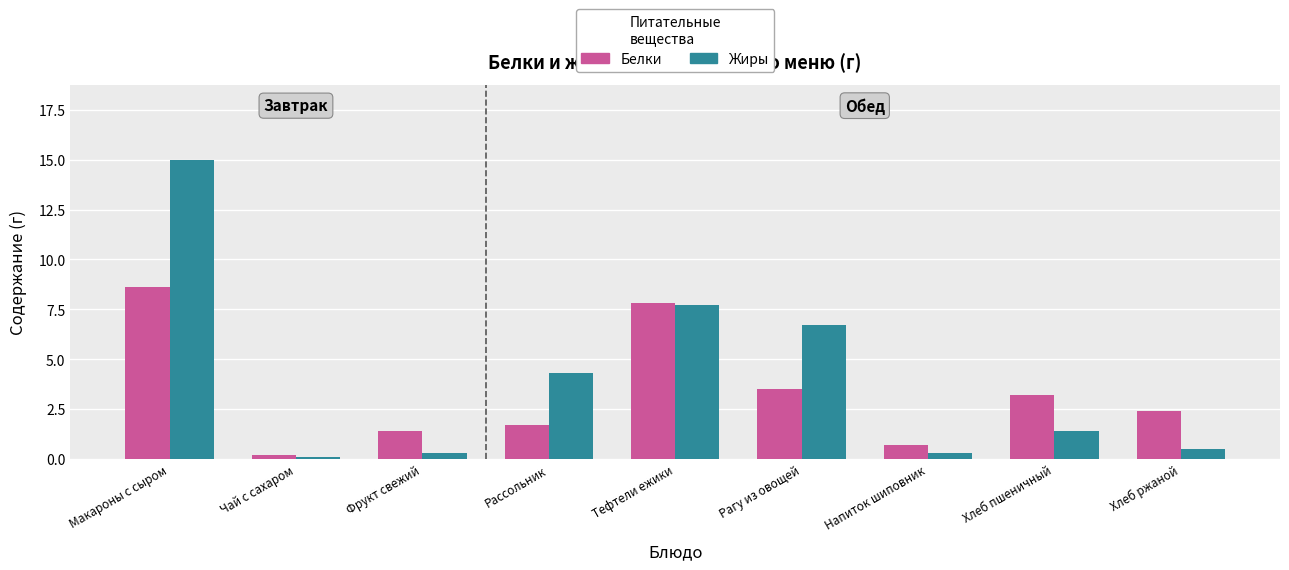

How many bars are there in total?

18